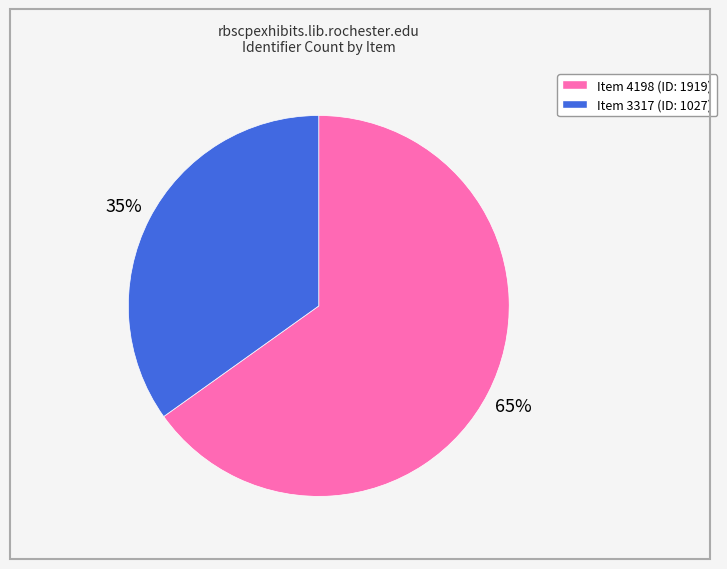

To the nearest percent, what is the difference between the largest and smallest slice percentages?

30%